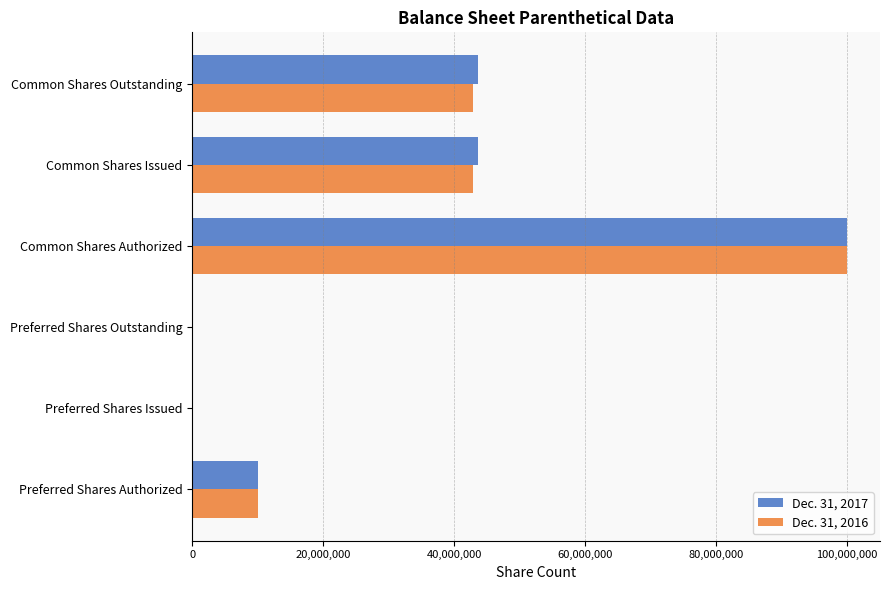

How many categories are shown in the chart?

6